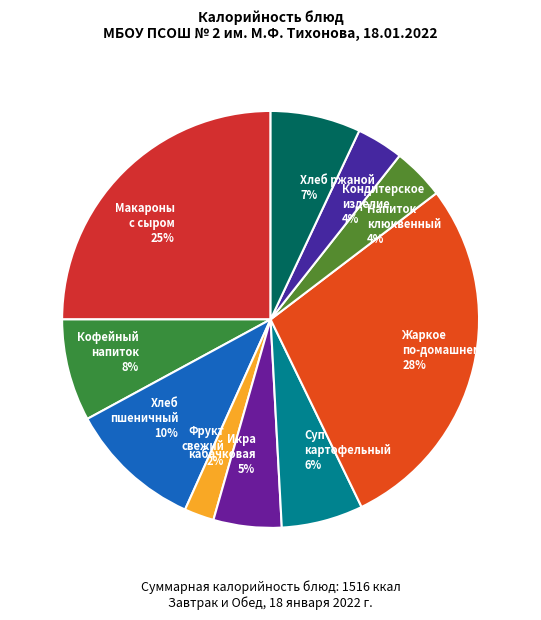

Does any single category account for the majority?

No